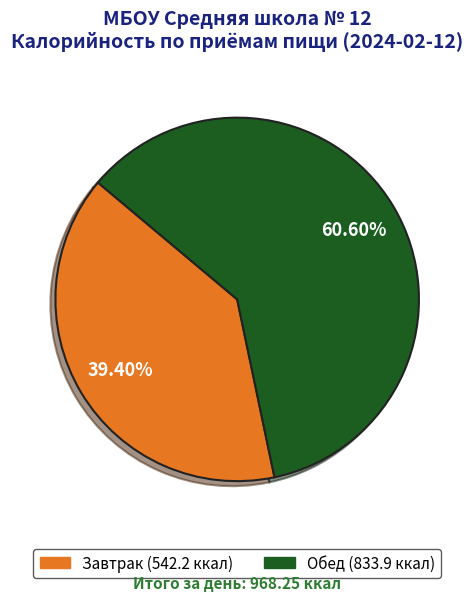

Is Обед the majority of the pie?

Yes